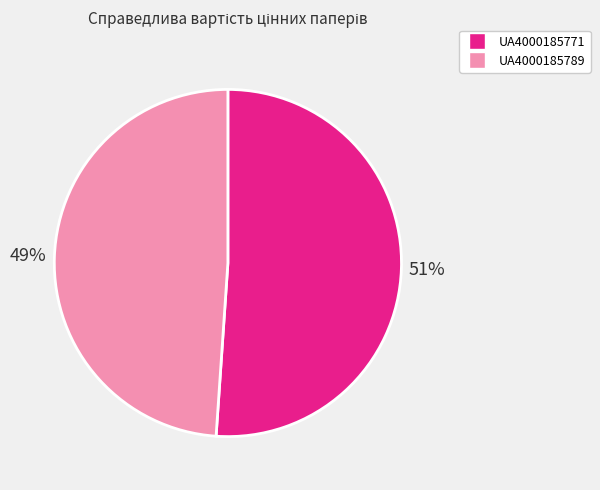

Which has a higher value, UA4000185771 or UA4000185789?

UA4000185771